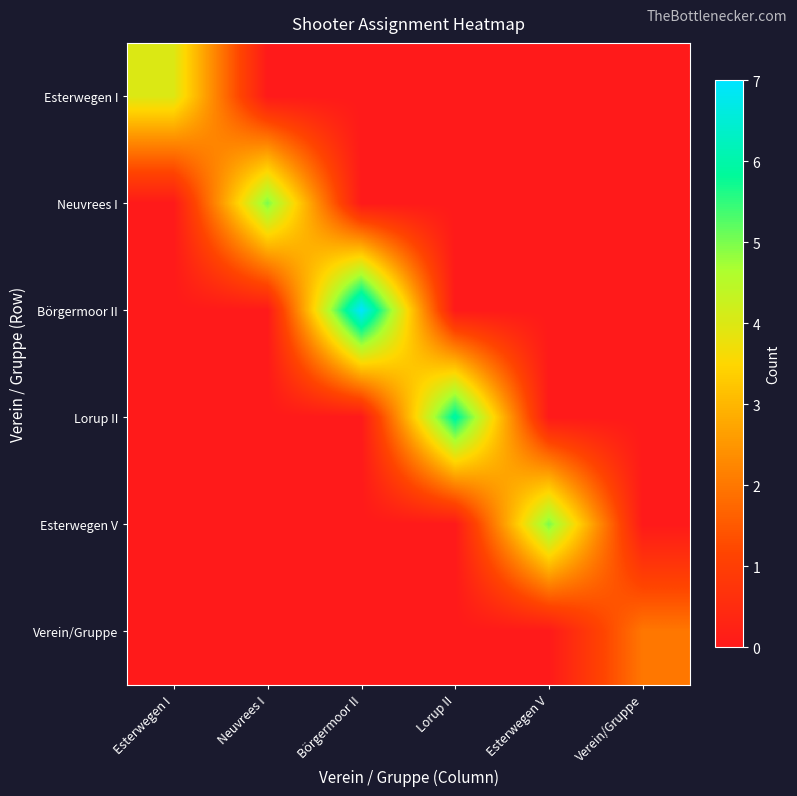

At Verein/Gruppe, list the series in order from smallest to largest.

Esterwegen I, Neuvrees I, Börgermoor II, Lorup II, Esterwegen V, Verein/Gruppe